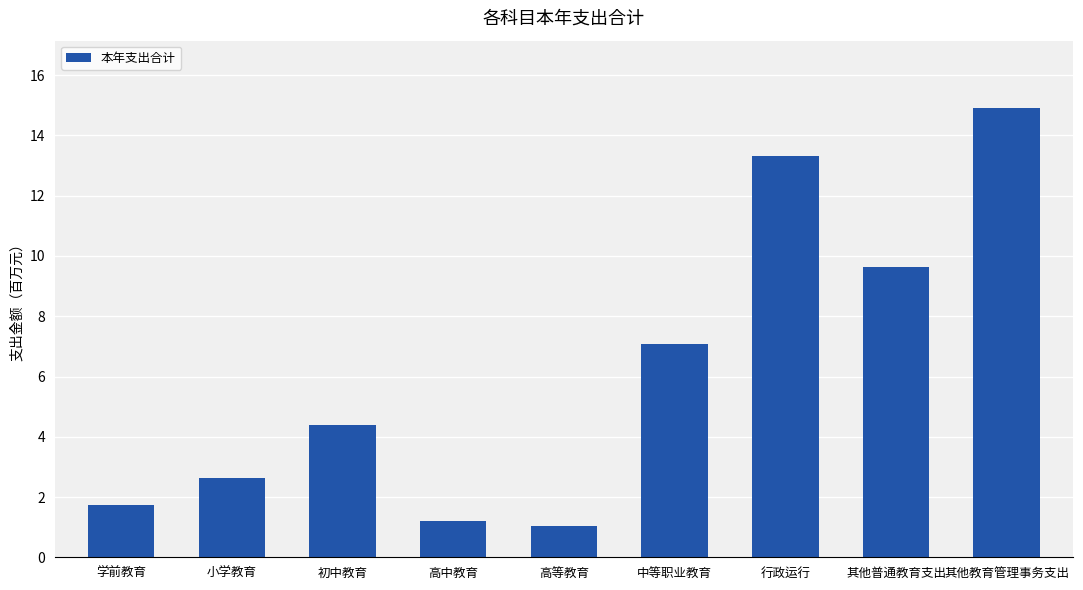

Are the bars grouped side by side (vs. stacked)?

No